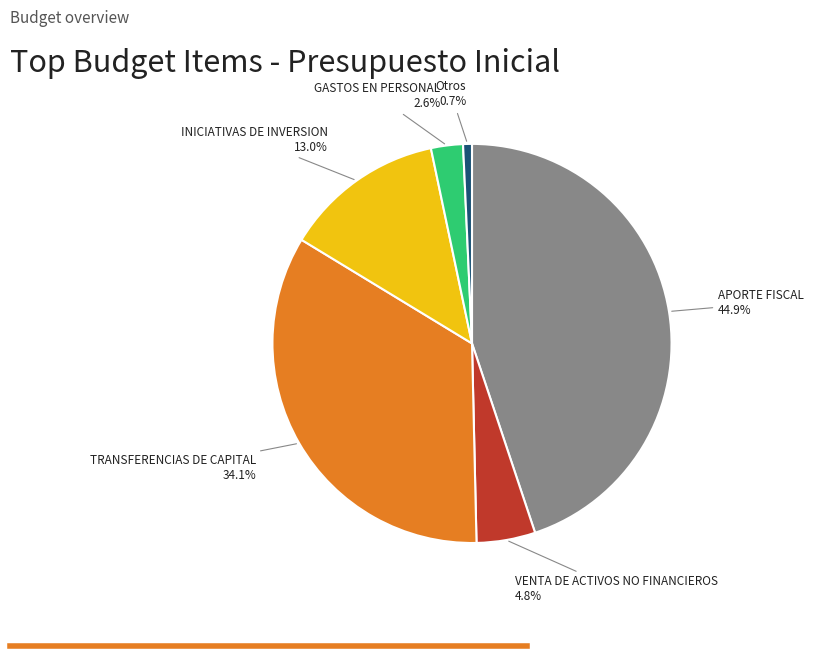

Combined, what portion of the pie is APORTE FISCAL and GASTOS EN PERSONAL?

47.5%